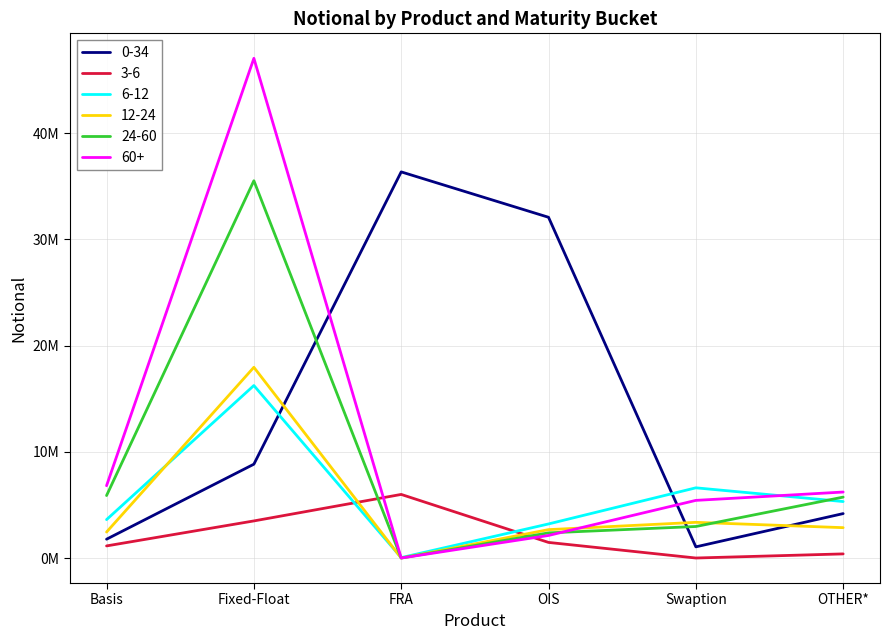

Which series ends up on top after the final intersection of 24-60 and 0-34?

24-60